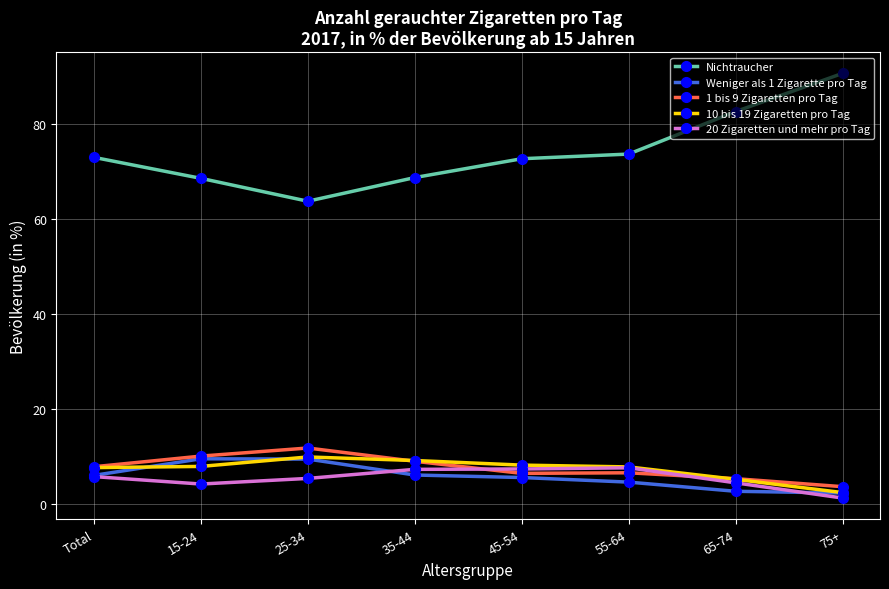

Is the value of 10 bis 19 Zigaretten pro Tag at 75+ greater than the value of 1 bis 9 Zigaretten pro Tag at 55-64?

No